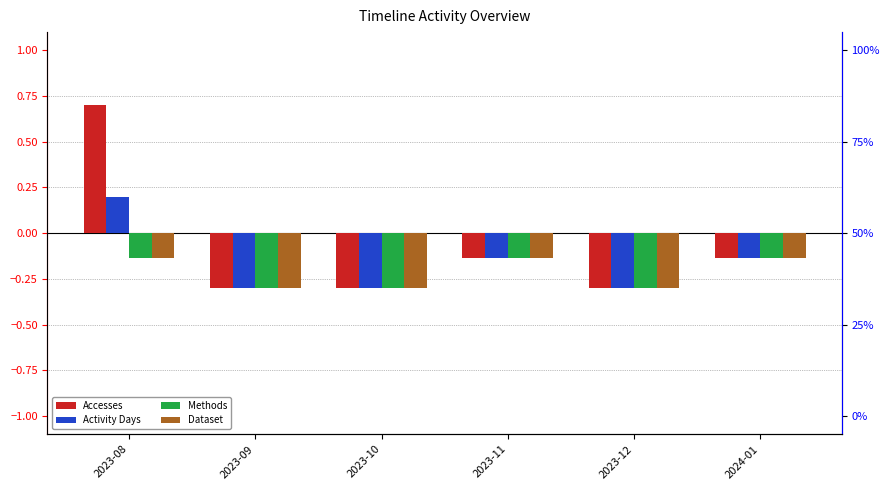

Count the number of categories in the chart.

6